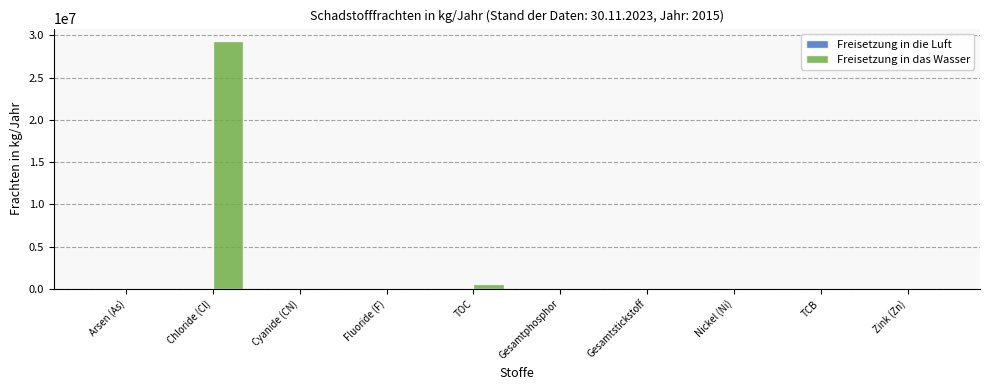

At which category does the chart reach its peak across all series?

Chloride (Cl)